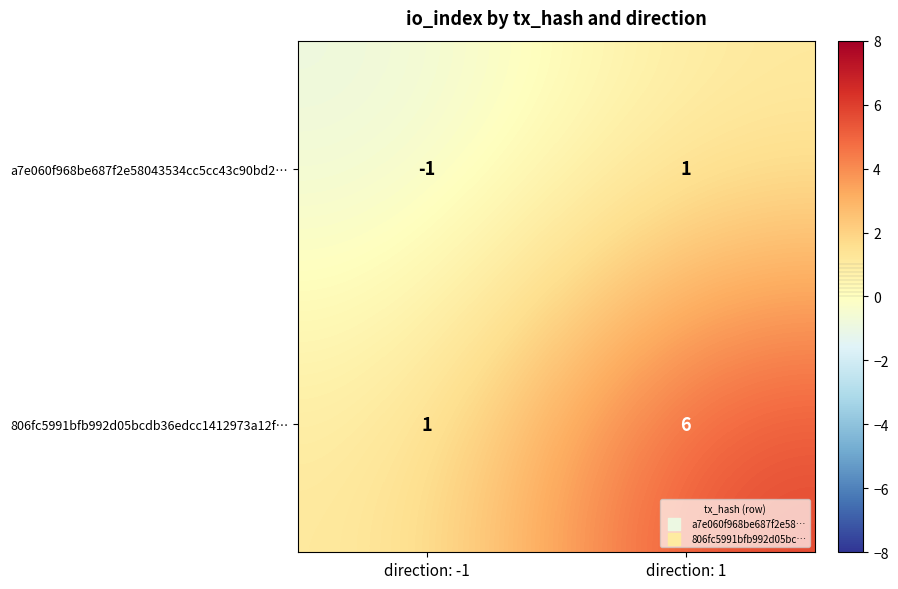

The value of 806fc5991bfb992d05bcdb36edcc1412973a12f… at direction: -1 is 1. True or false?

True